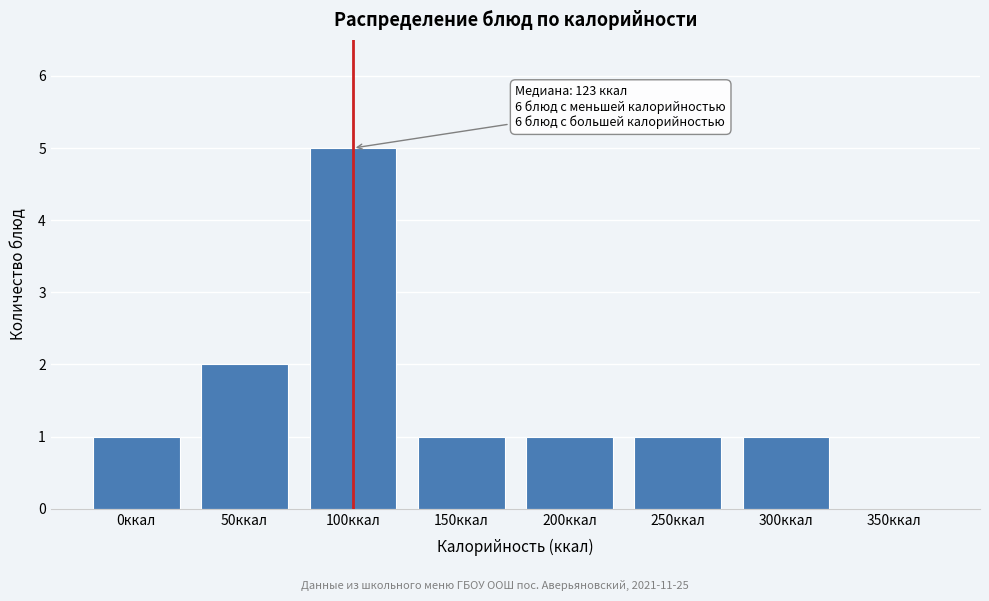

Reading left to right, extract all data points from this chart.

0ккал=1	50ккал=2	100ккал=5	150ккал=1	200ккал=1	250ккал=1	300ккал=1	350ккал=0